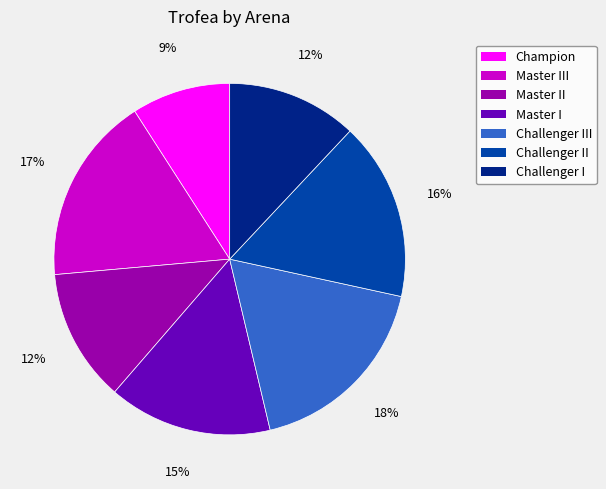

What percentage is the Challenger II slice, to the nearest percent?

16%